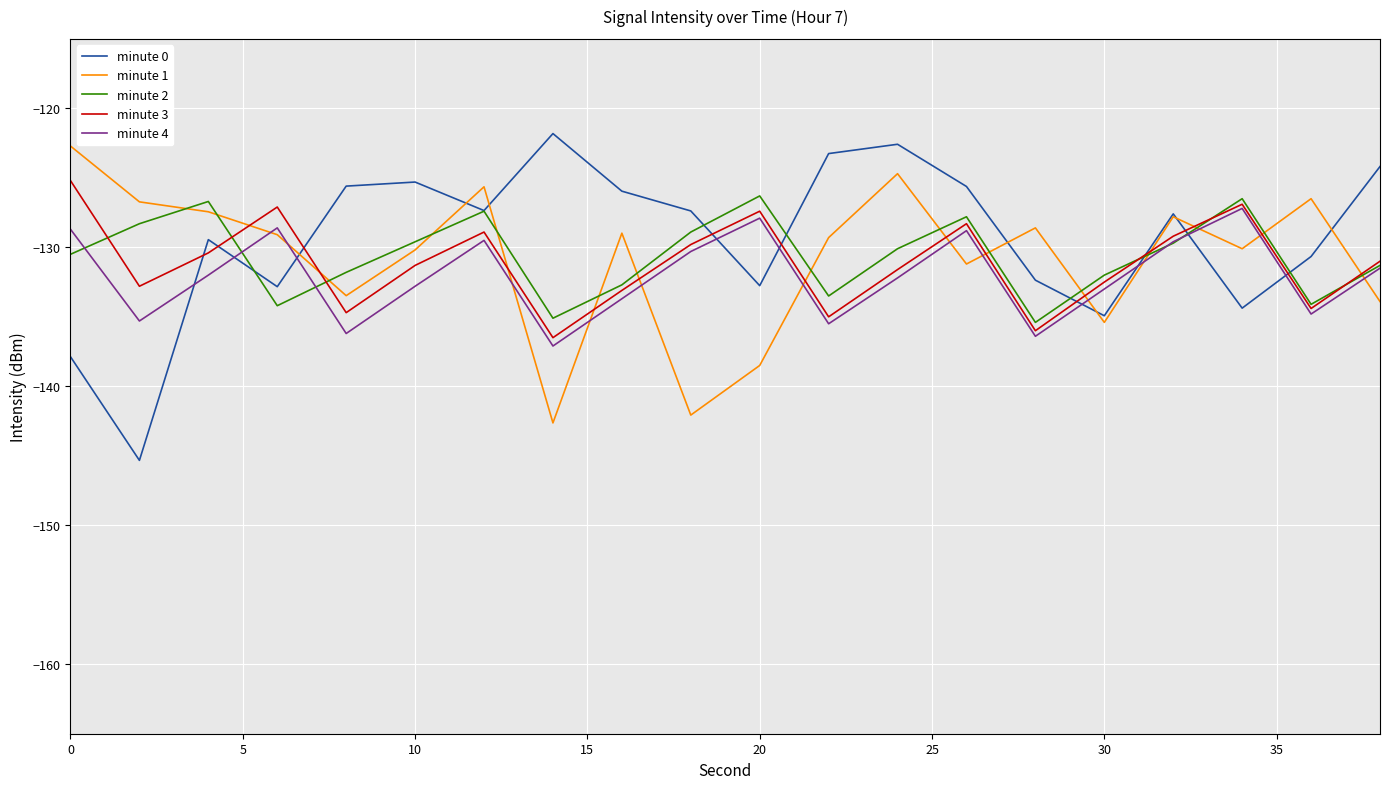

Does the chart display data point markers on the line(s)?

No